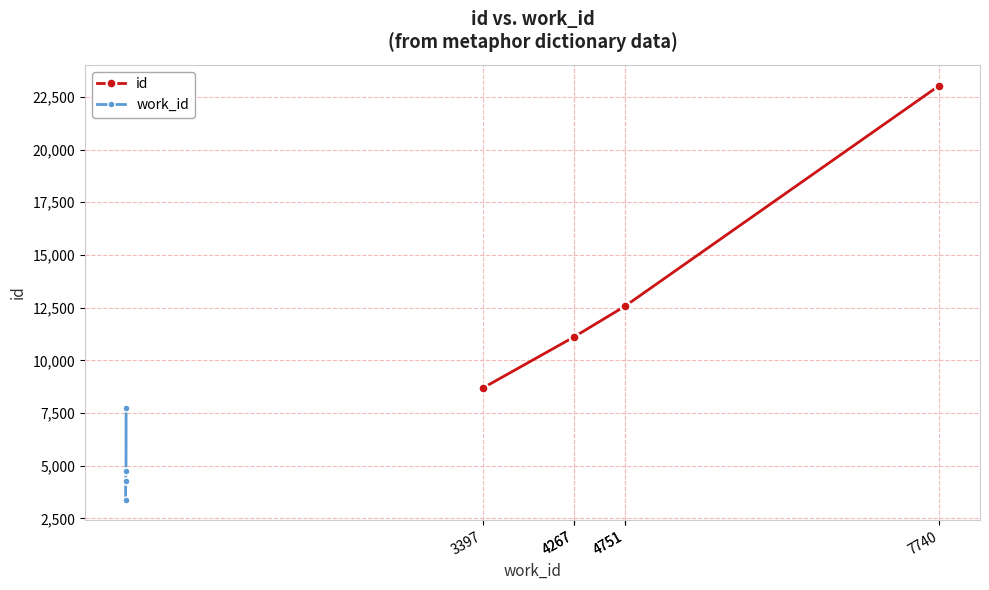

What is the greatest value displayed?

23041